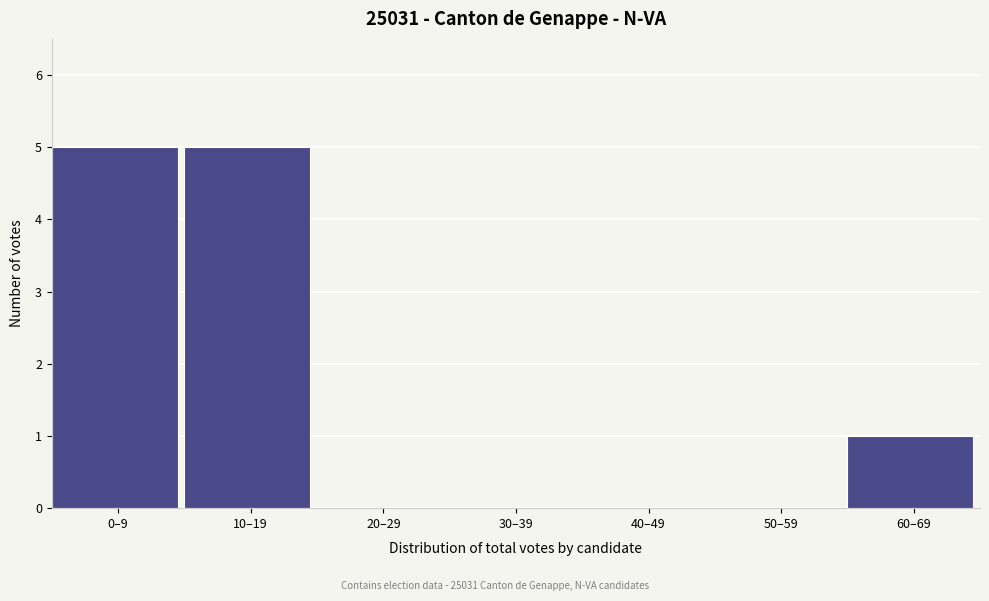

Reading left to right, what are all the values shown in this chart?

0–9=5	10–19=5	20–29=0	30–39=0	40–49=0	50–59=0	60–69=1